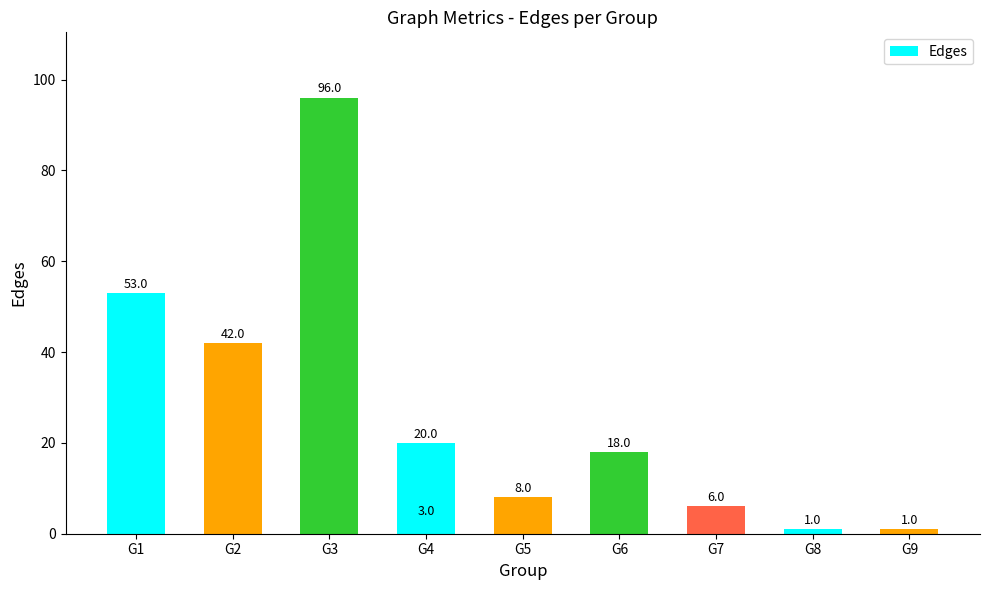

At which category does the chart reach its minimum across all series?

G8